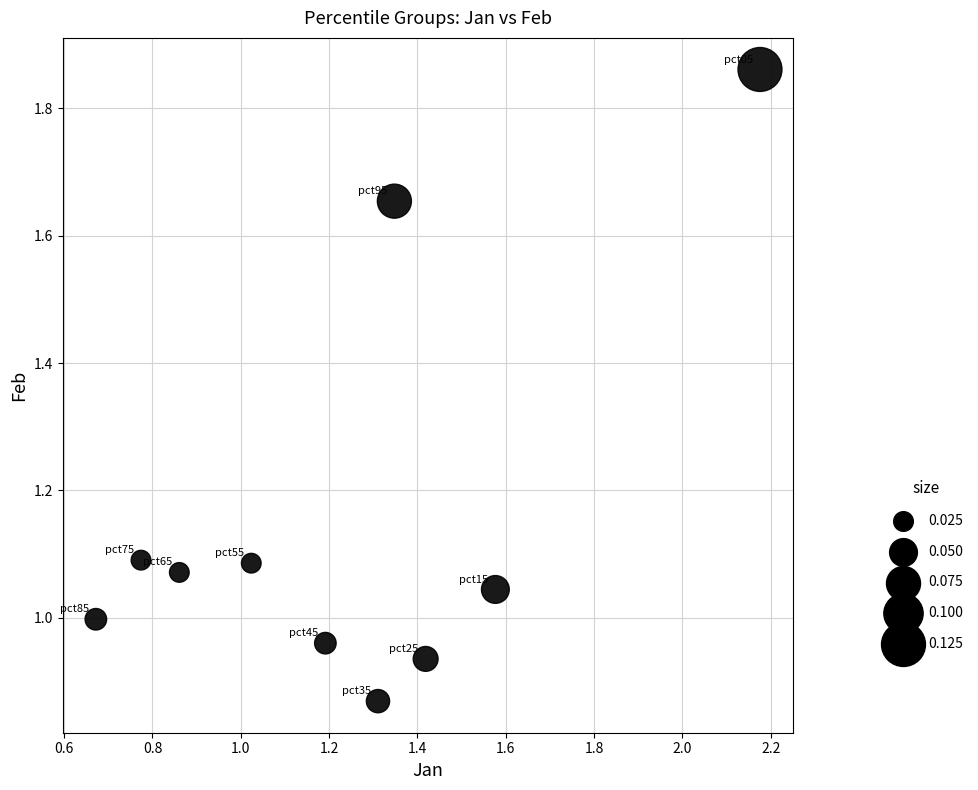

What is the average Y value?

1.2